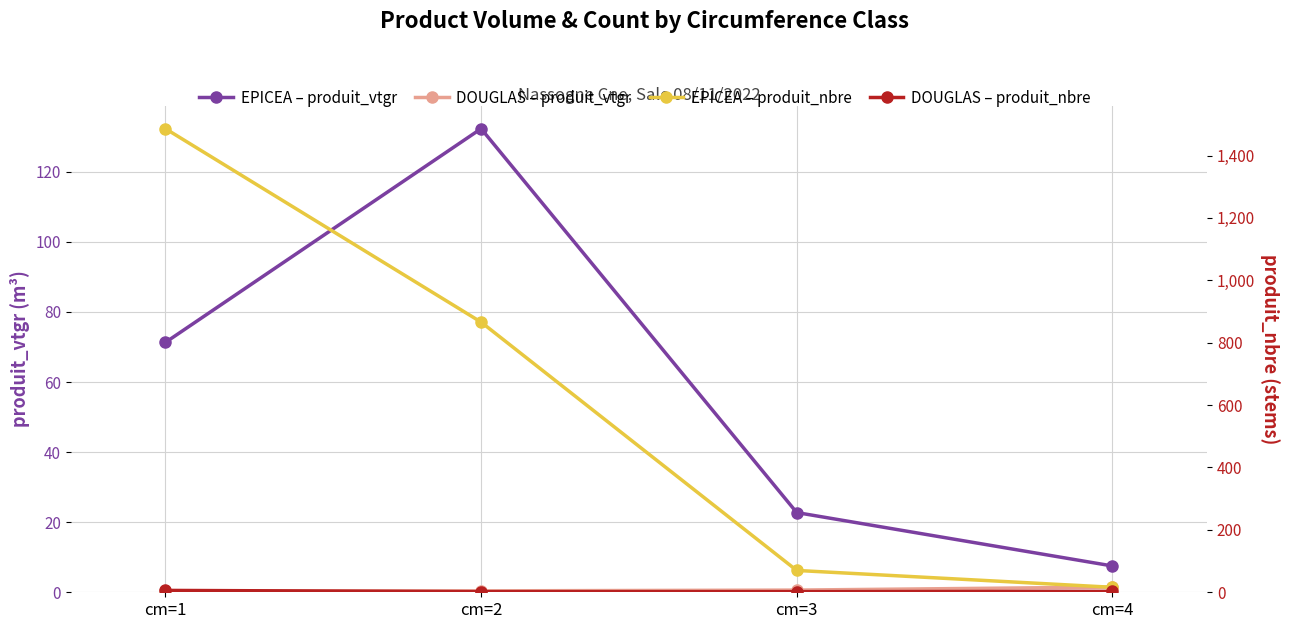

Count the DOUGLAS – produit_nbre values in the range 2 to 6.

4